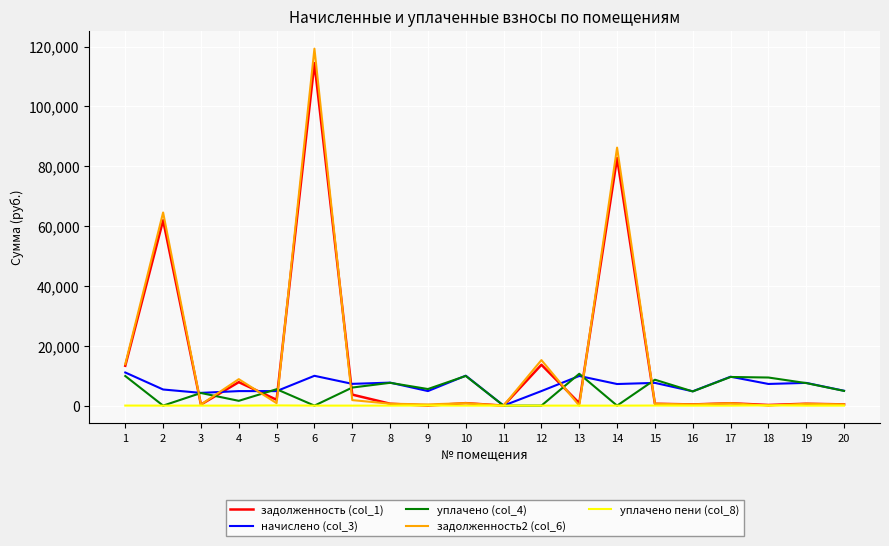

At which category is the sum across all series the highest?

6